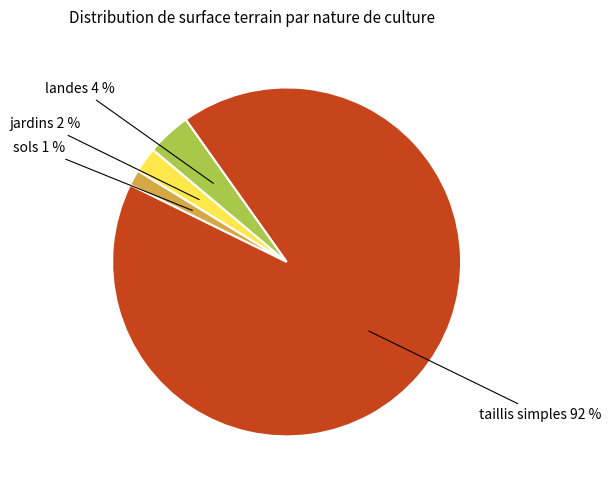

To the nearest percent, what is the average slice percentage?

25%